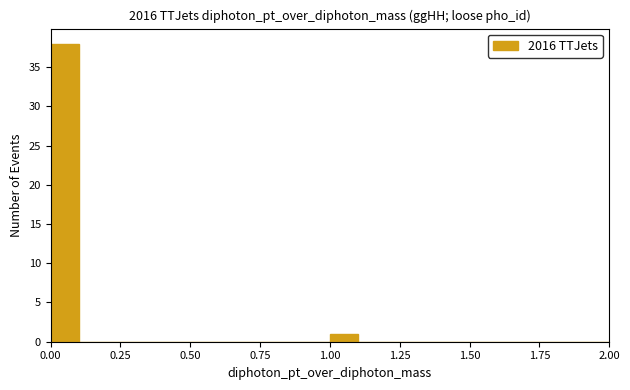

Around what value on the x-axis is the tallest bar? Give the approximate position of its centre, as read against the axis.

0.05